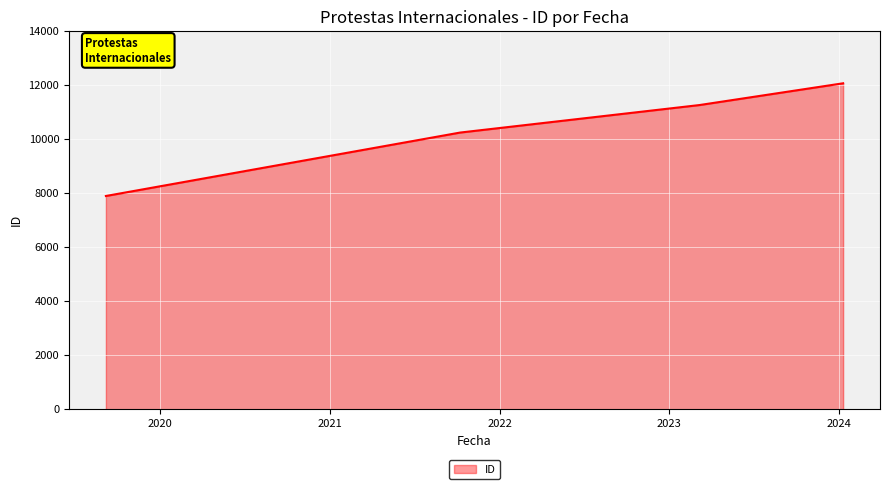

True or false: the data has more than 1 interior local peaks.

False